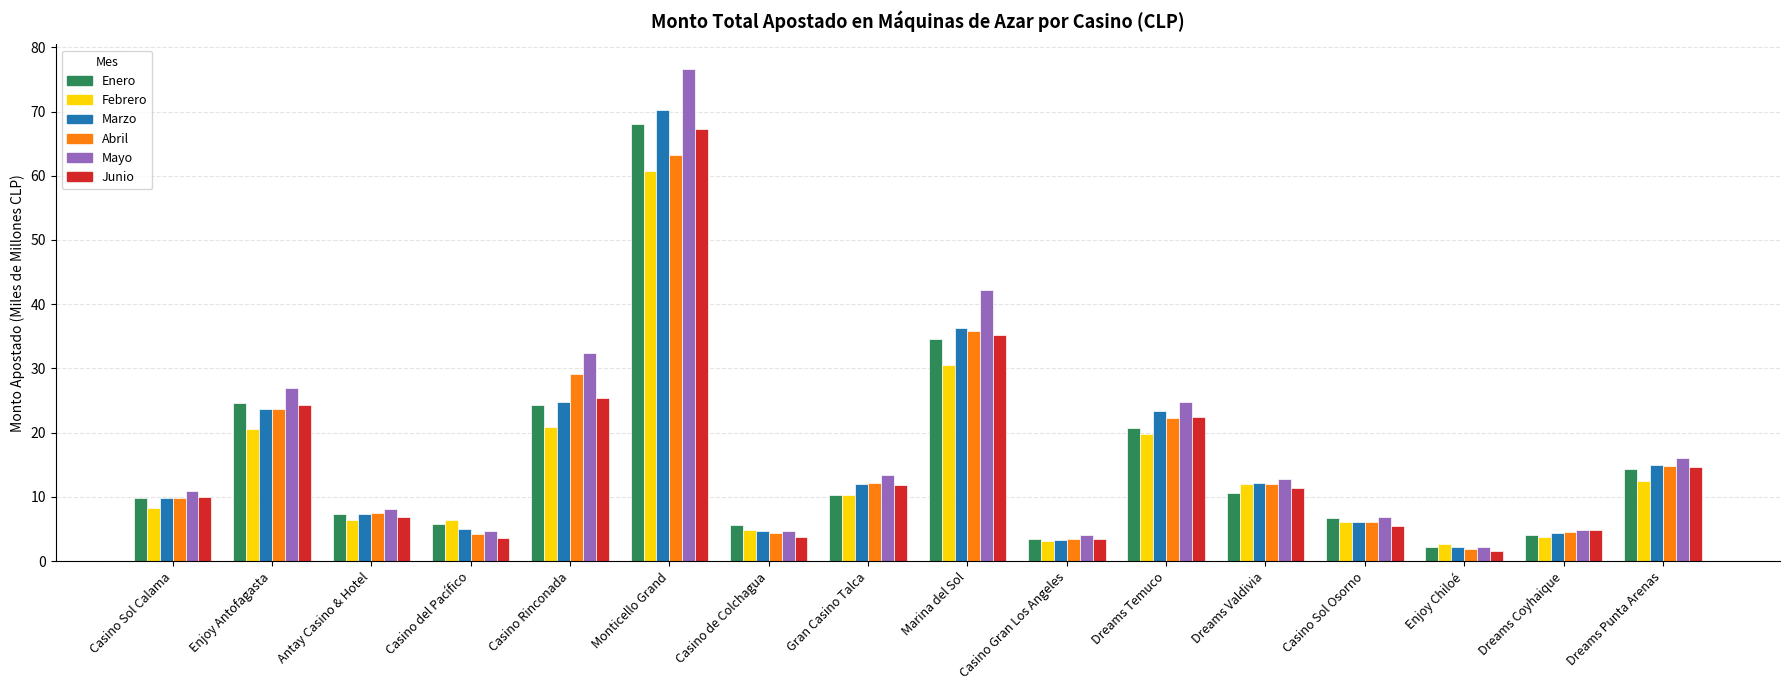

At which category is the sum across all series the highest?

Monticello Grand